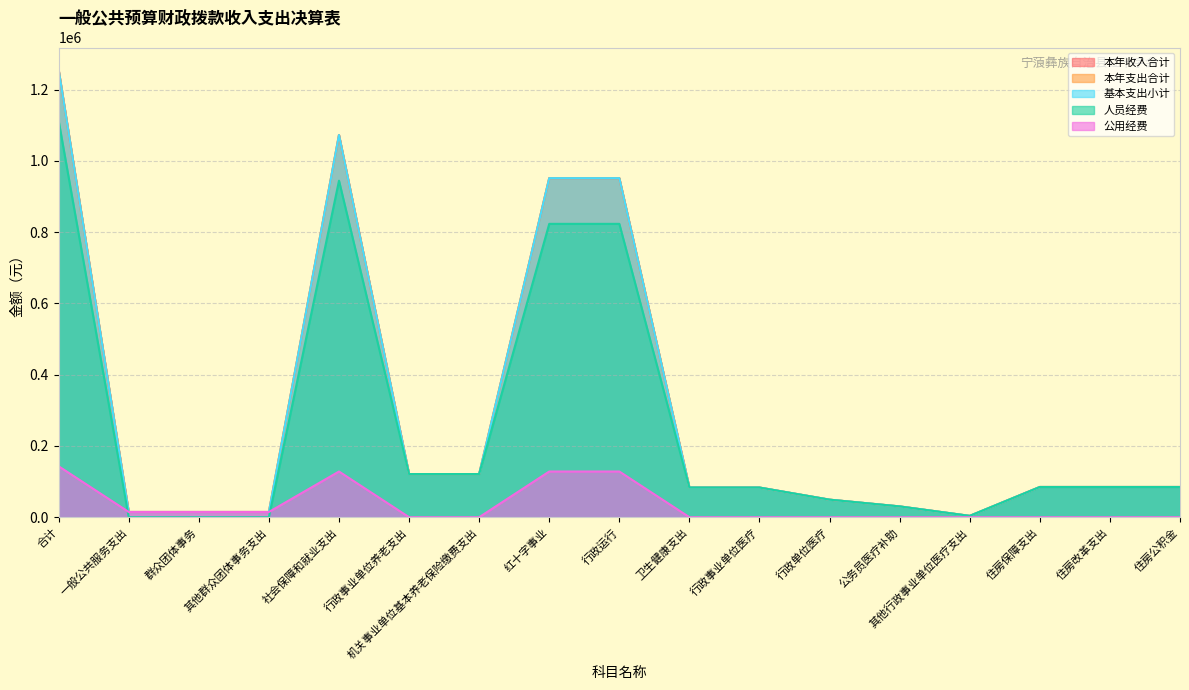

True or false: 人员经费 and 本年支出合计 cross at least once.

False